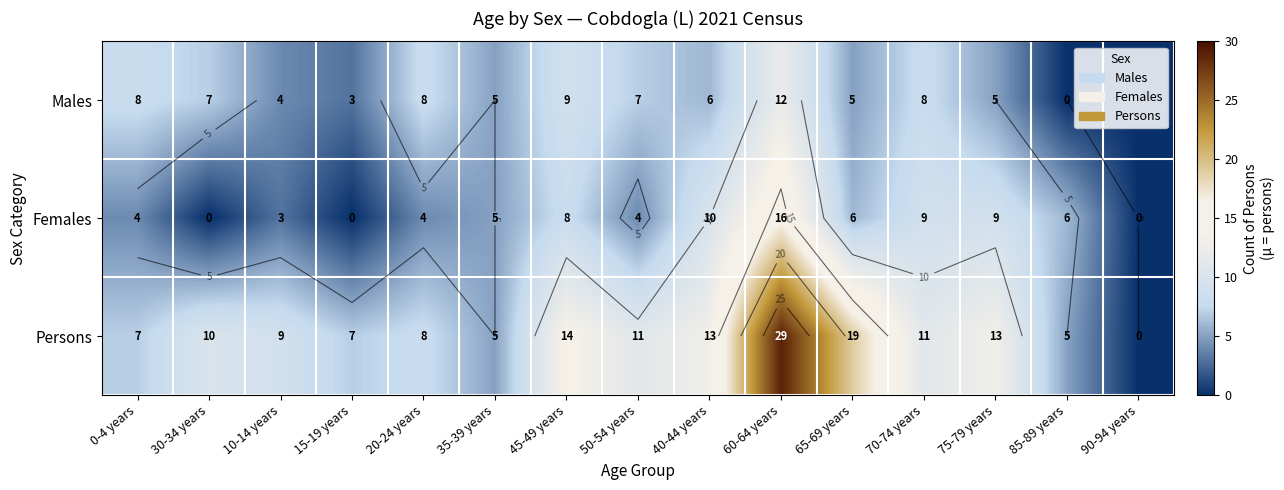

What is the sum of the Persons values at 65-69 years and 60-64 years?

48